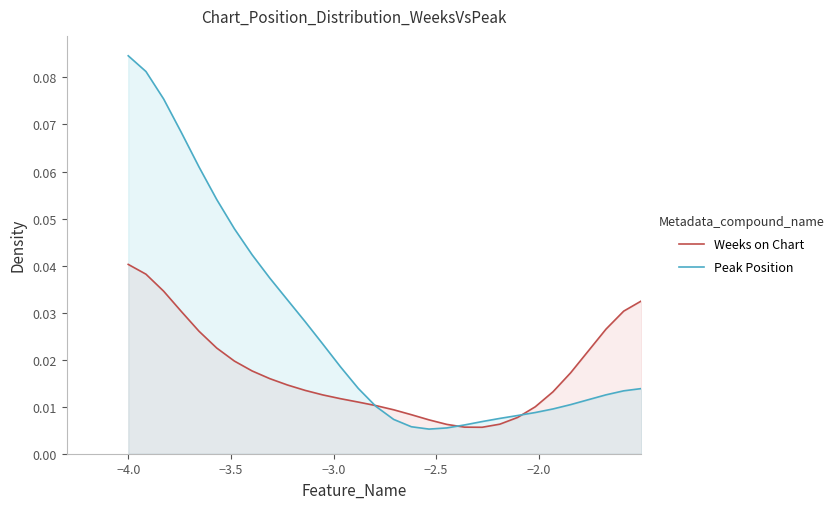

In Peak Position, how many points are lower than both neighbors (excluding endpoints)?

1